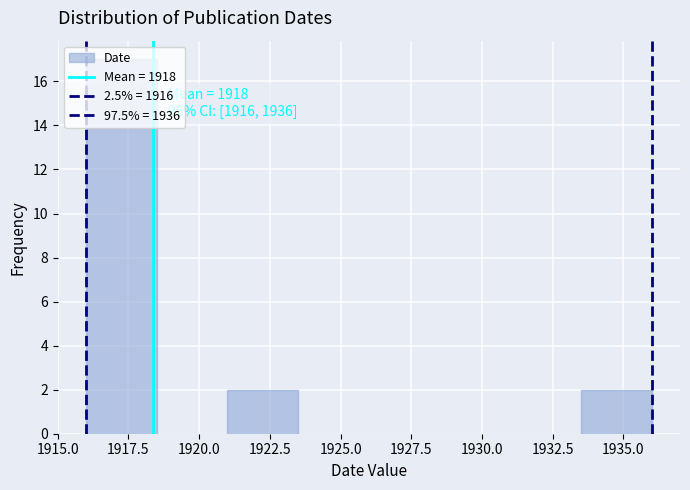

Over which range of the x-axis is the bar tallest?

1916.0 to 1918.5